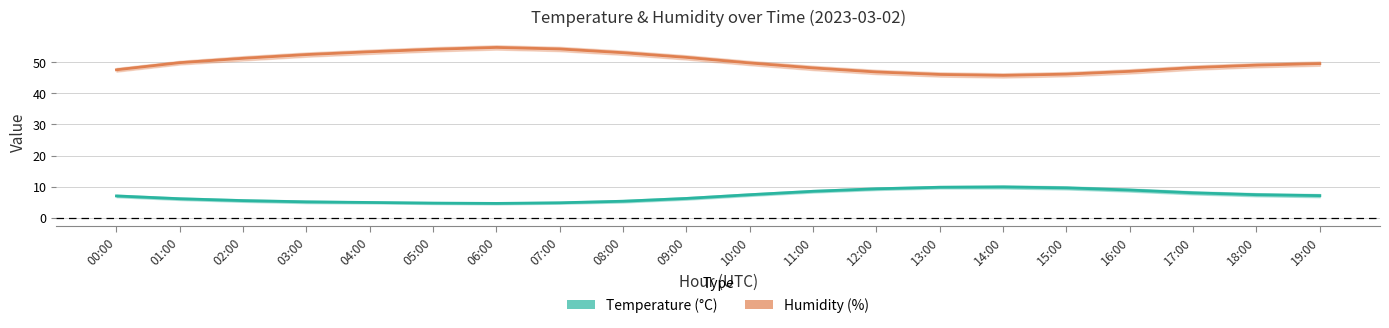

What is the sum of the Temperature (°C) values at 04:00 and 05:00?

9.6